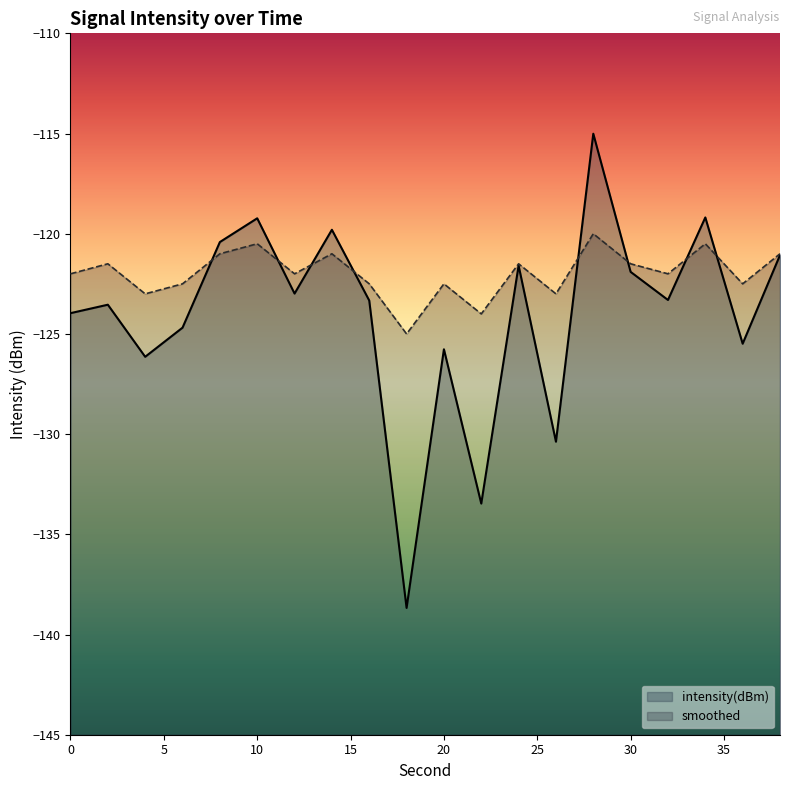

True or false: smoothed has a value of -122.0 at 32.

True